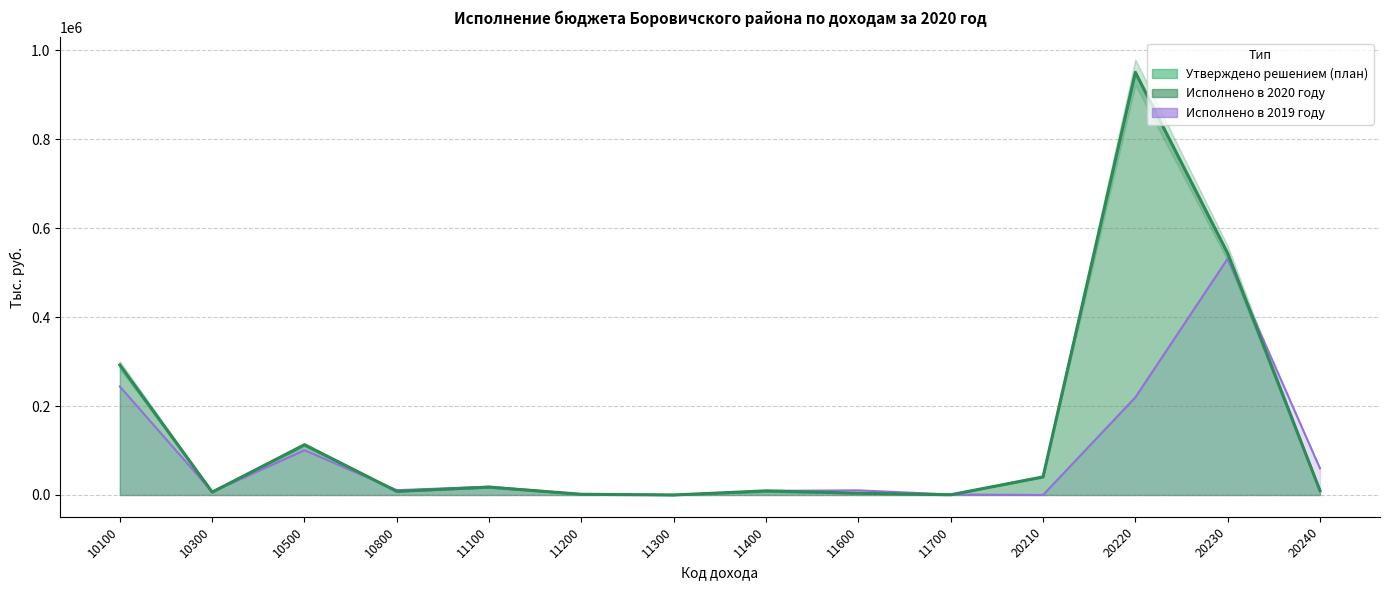

Which series ends up on top after the final intersection of Исполнено в 2020 году and Исполнено в 2019 году?

Исполнено в 2019 году